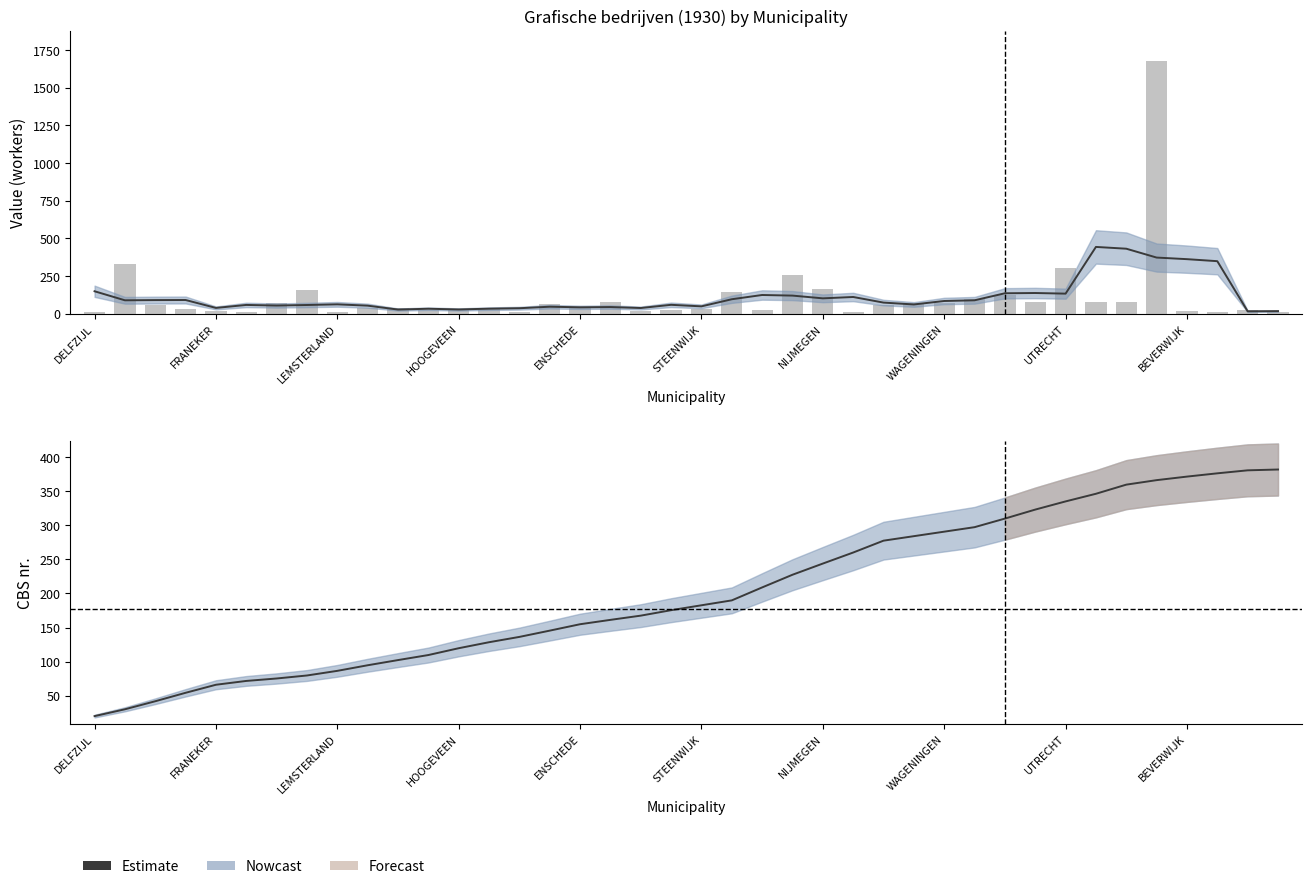

Read the Raw value value at 34.

80.0